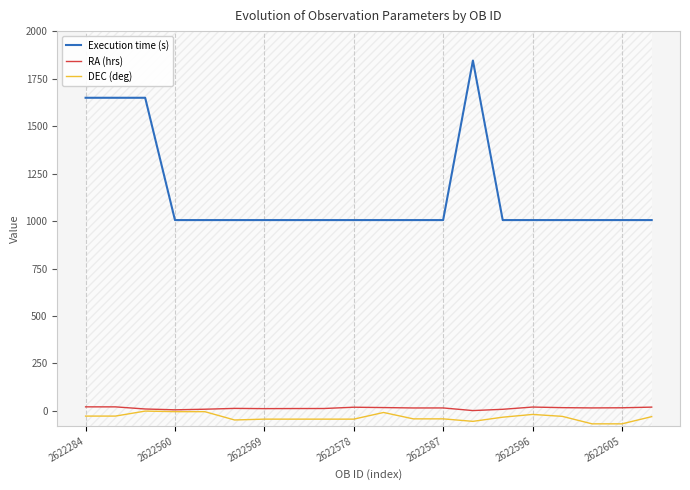

What is the sum of the RA (hrs) values at 2622605 and 2622569?

28.9